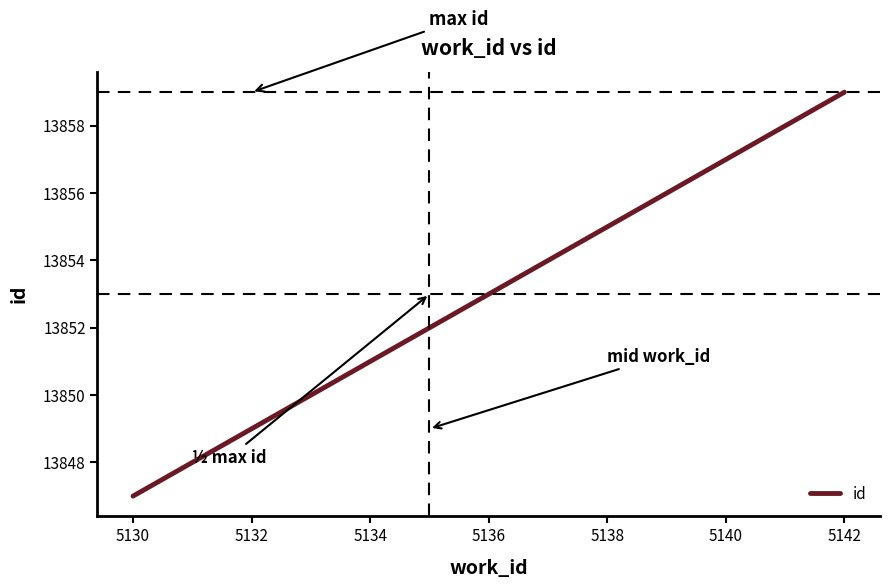

What is the smallest value displayed?

13847